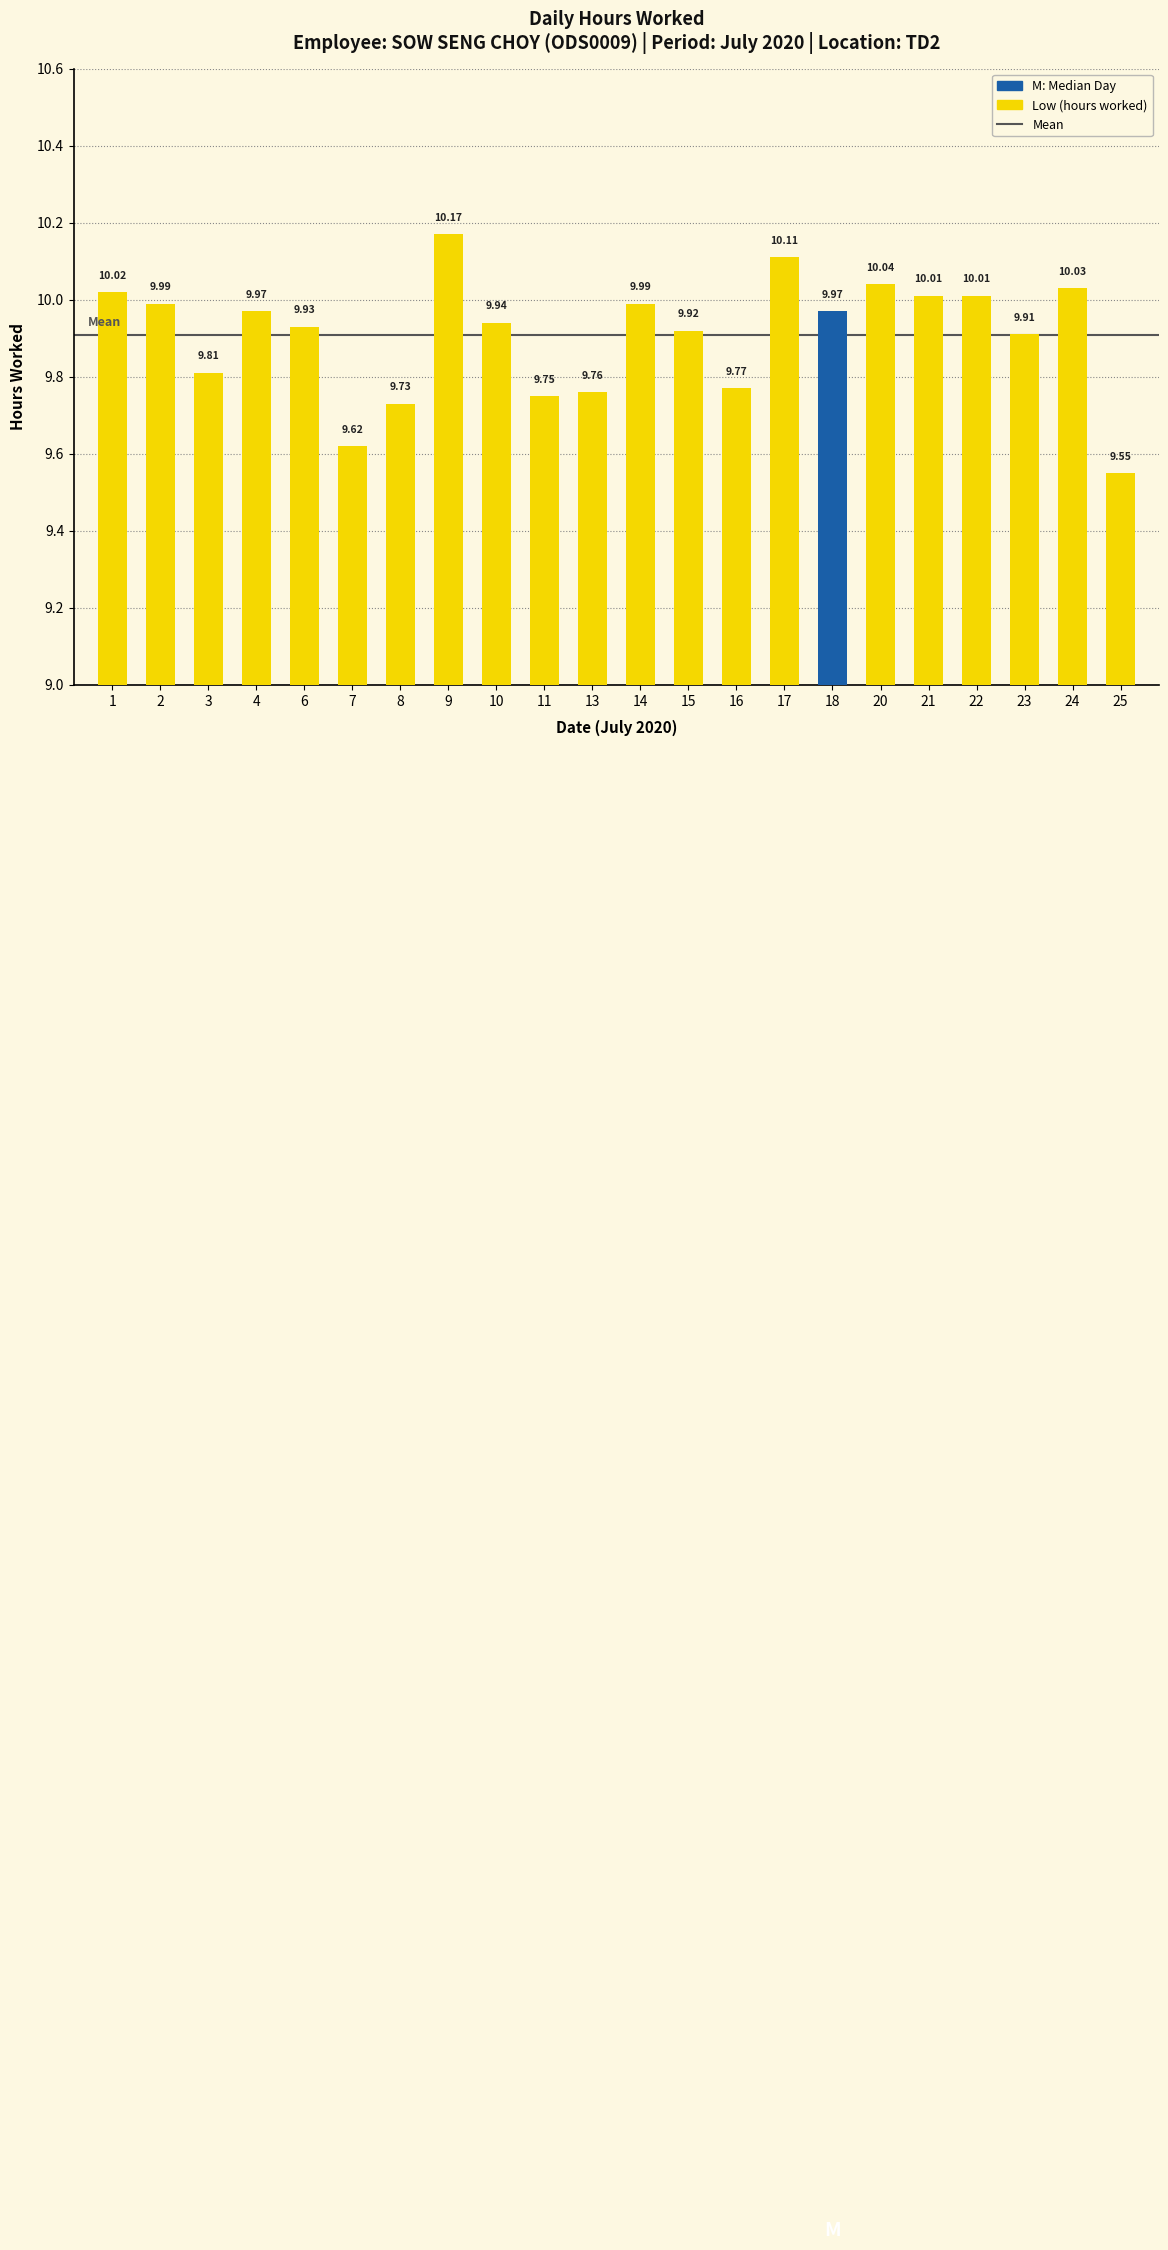

What is the change in value from 7 to 11?

+0.1